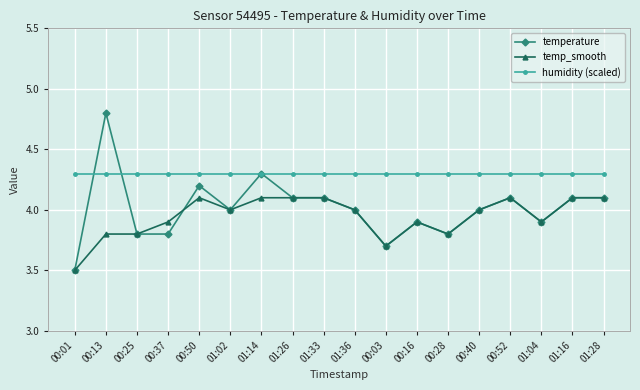

What is the maximum value shown in the chart?

4.8